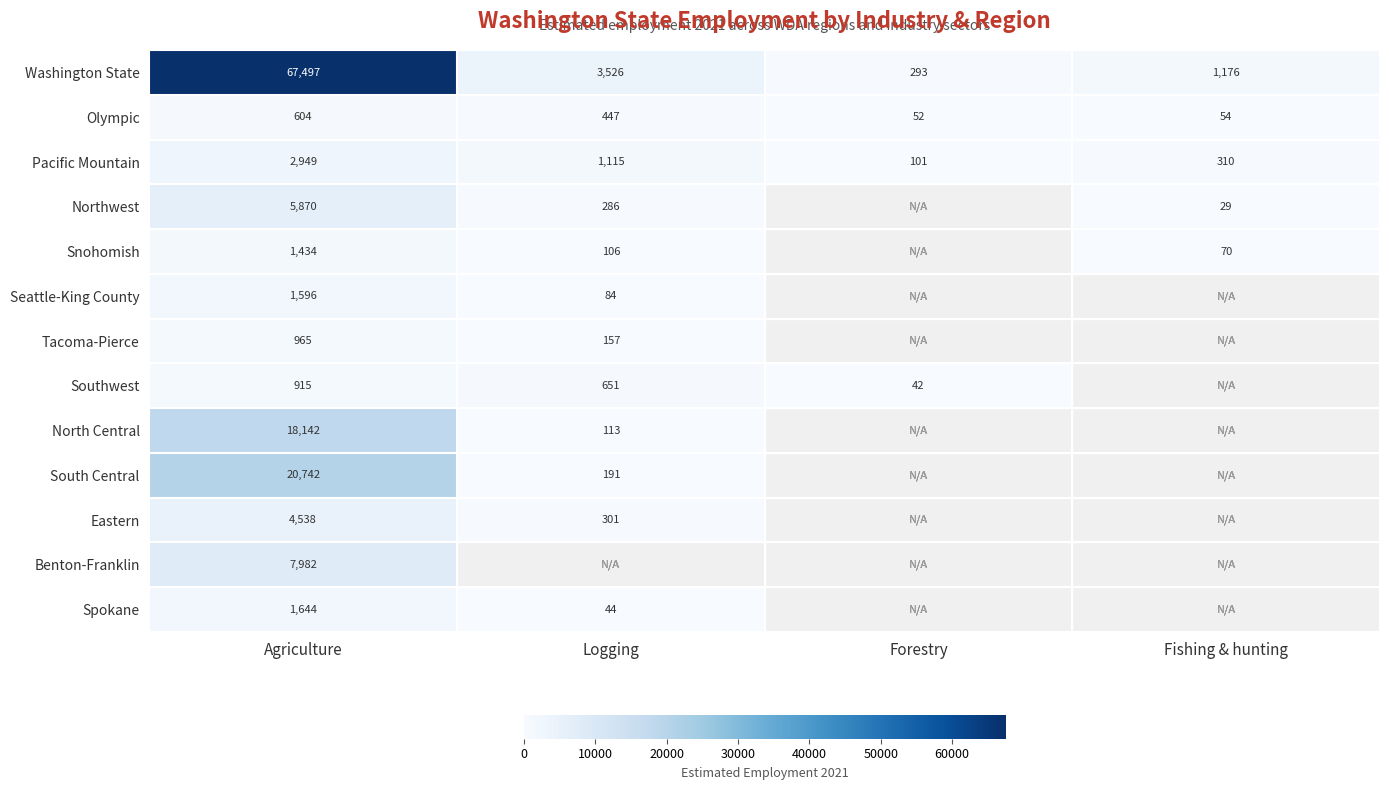

Which has a higher value, Logging or Agriculture?

Agriculture